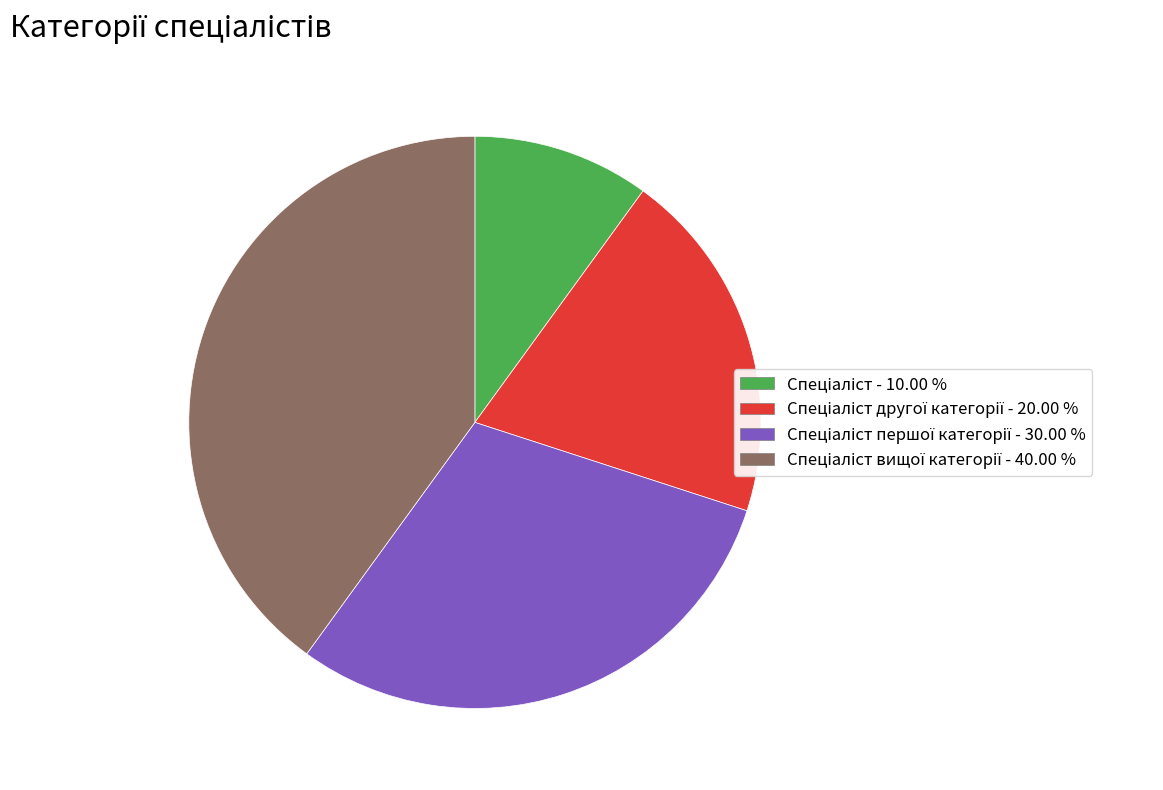

Is there a majority slice in this chart?

No